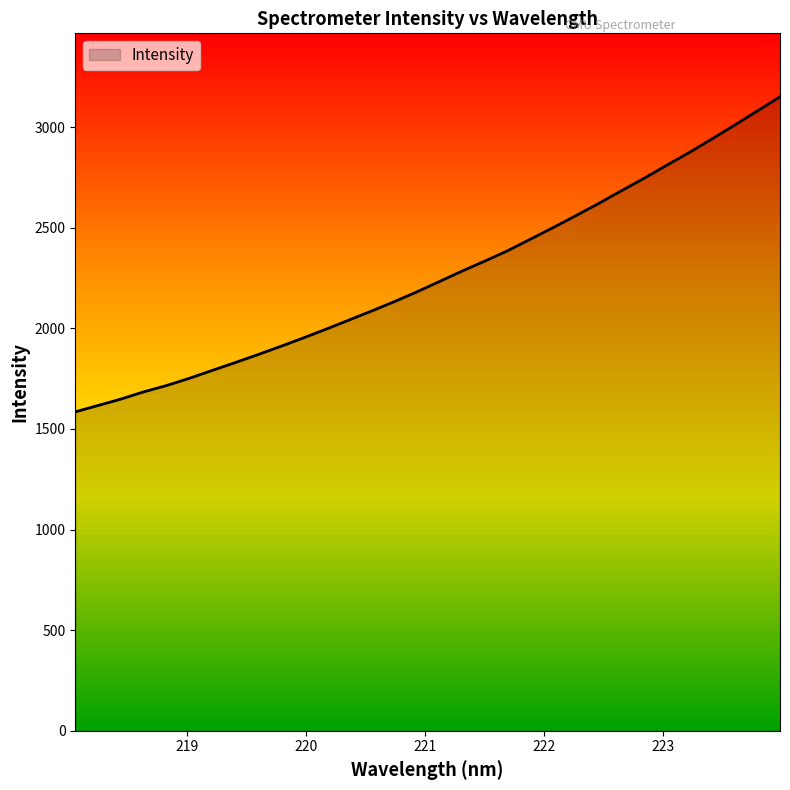

What is the difference between the maximum and minimum values?

1566.3